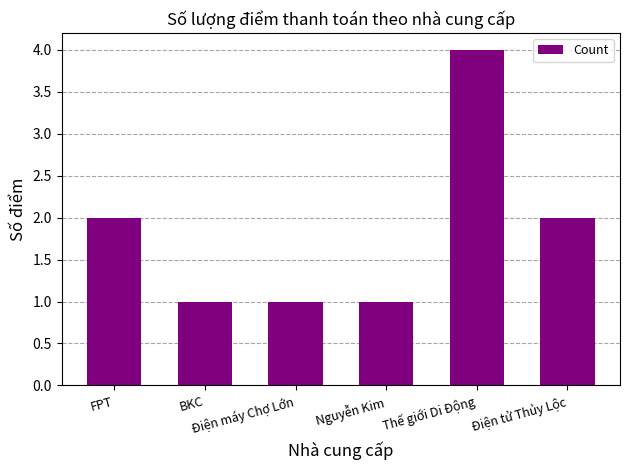

What is the maximum value shown in the chart?

4